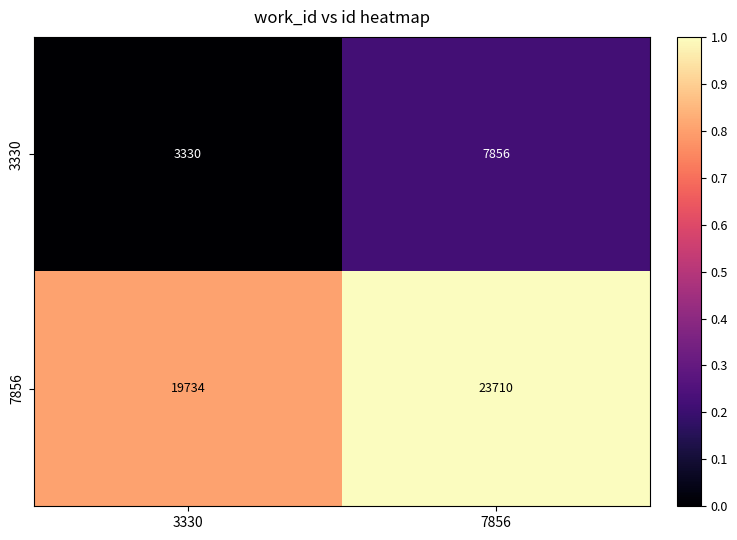

Which series has the largest range (max minus min)?

3330